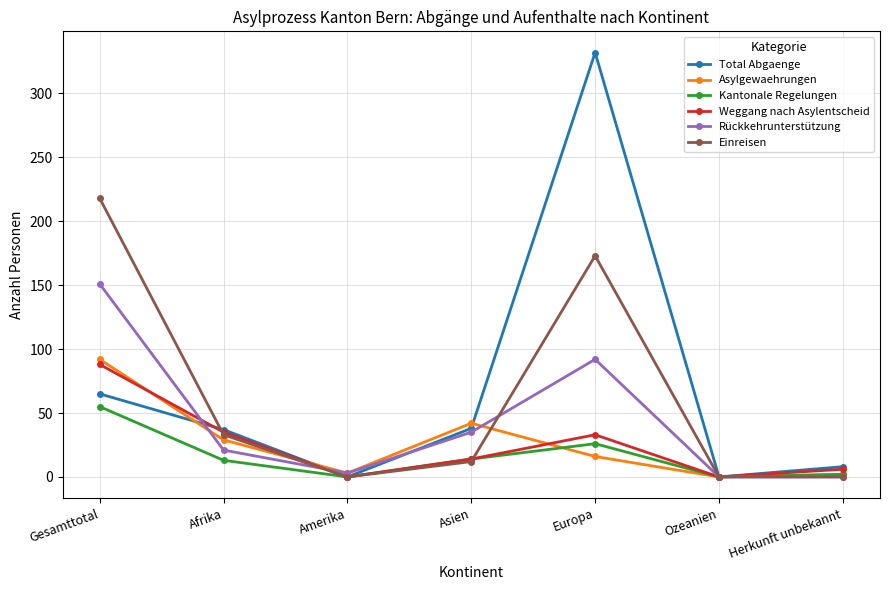

At which category does the chart reach its peak across all series?

Europa